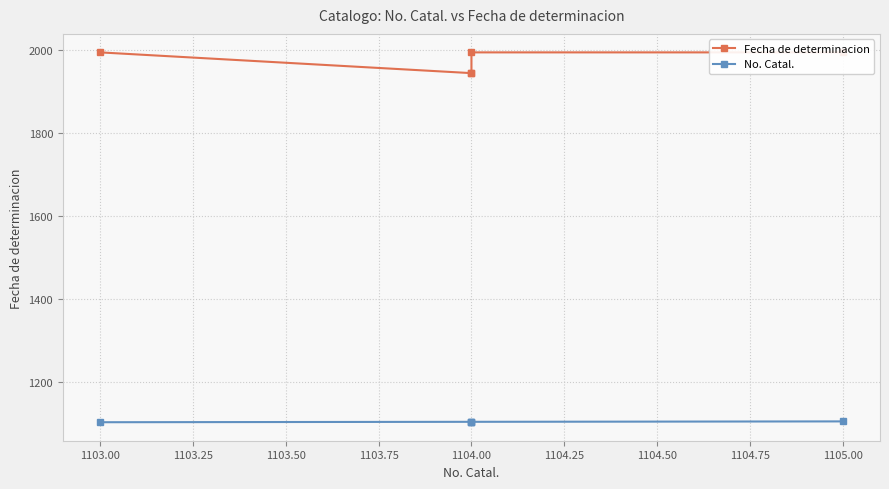

What is the approximate value of Fecha de determinacion at 1104.00?

1994